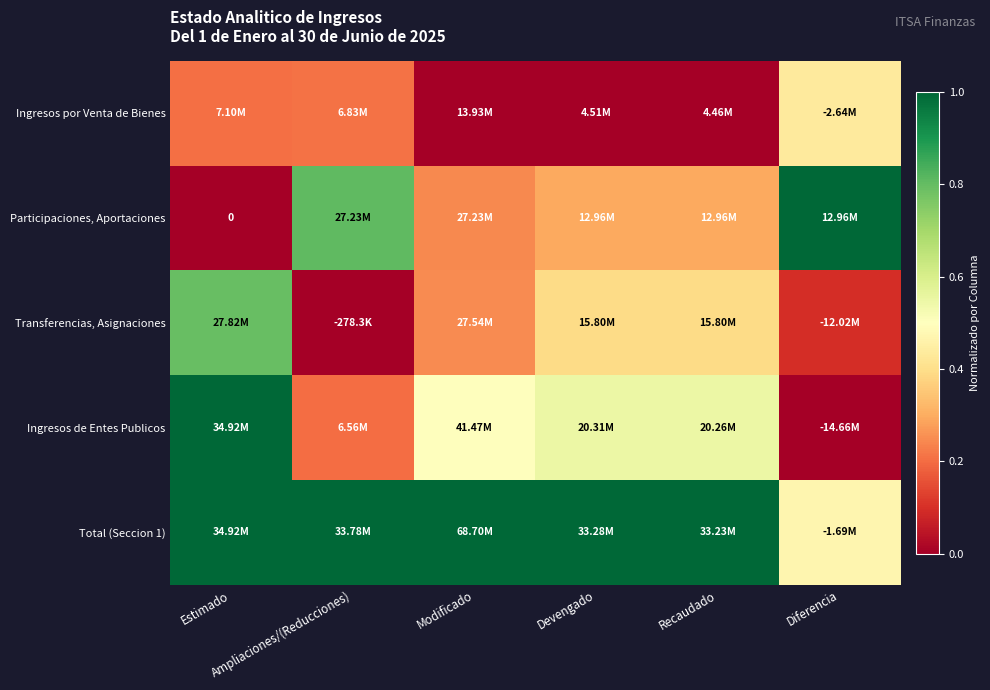

What is the difference between the maximum and minimum values in the Ingresos de Entes Publicos series?

1.0